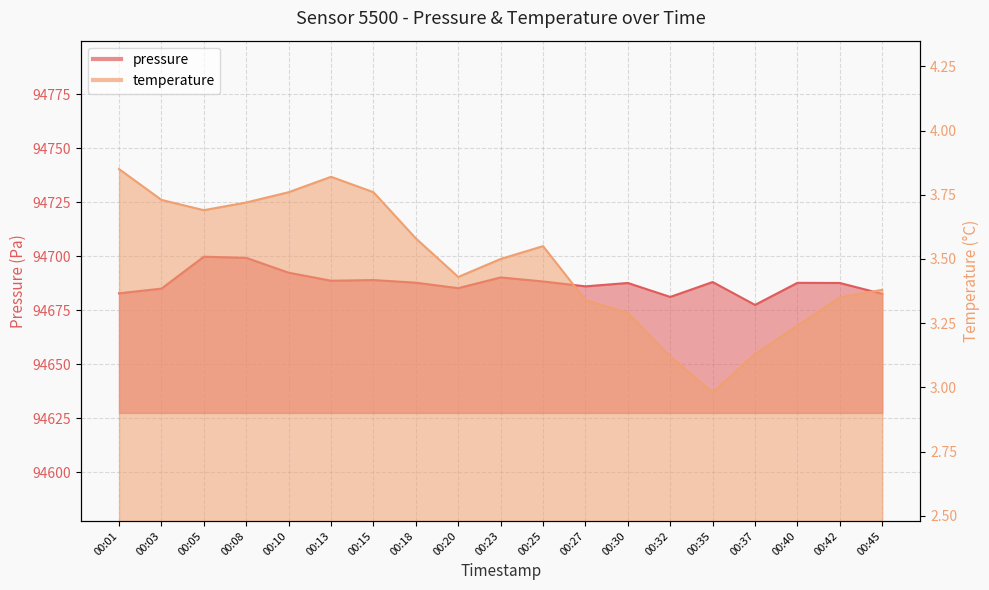

At which label does temperature reach its peak?

00:01